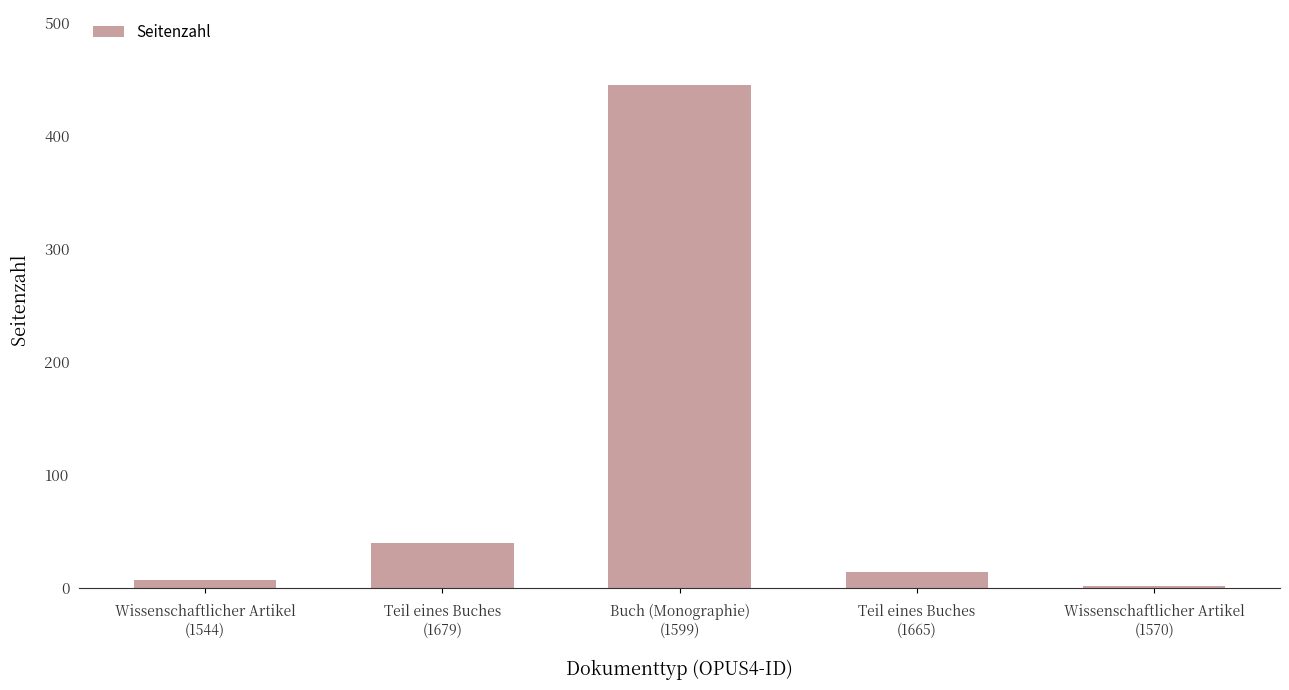

Reading left to right, transcribe all the data shown in this chart.

Wissenschaftlicher Artikel
(1544)=7	Teil eines Buches
(1679)=40	Buch (Monographie)
(1599)=445	Teil eines Buches
(1665)=14	Wissenschaftlicher Artikel
(1570)=2